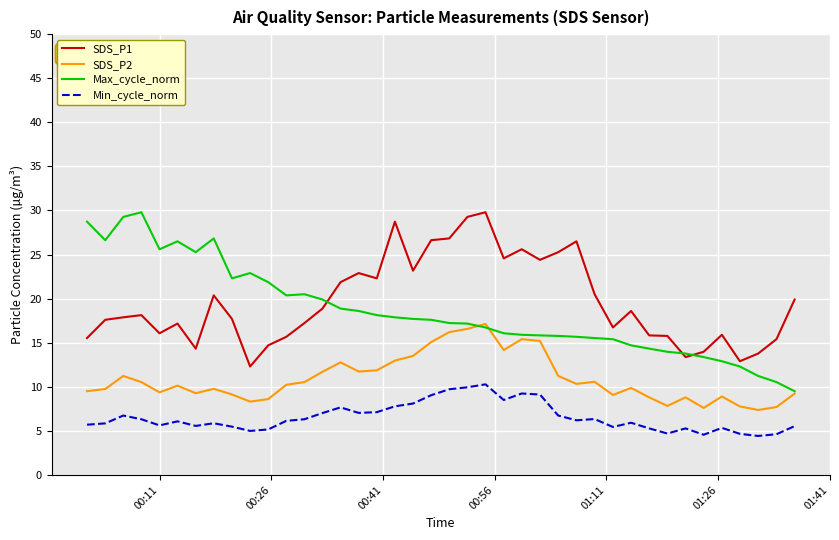

True or false: SDS_P2 and Min_cycle_norm intersect in this chart.

False